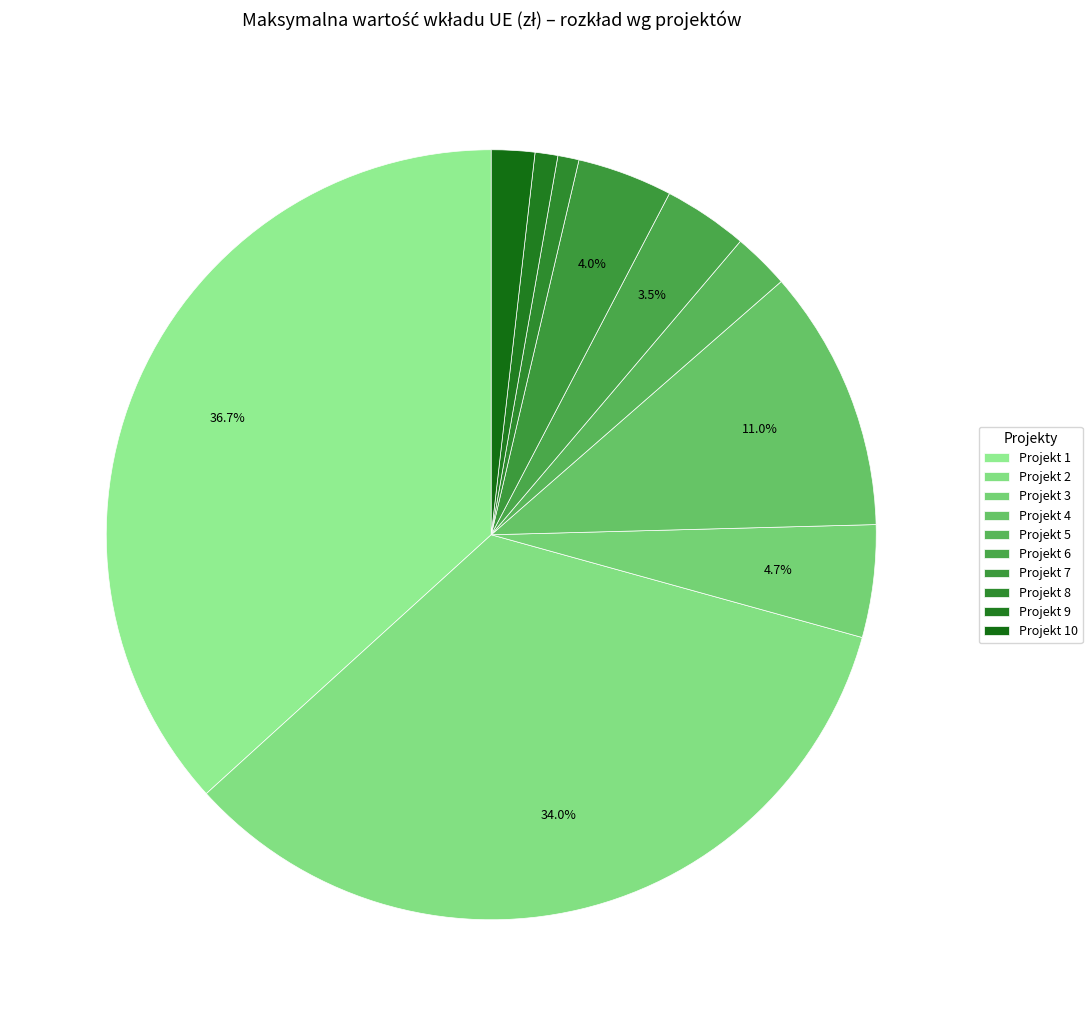

How many segments does this pie chart have?

10